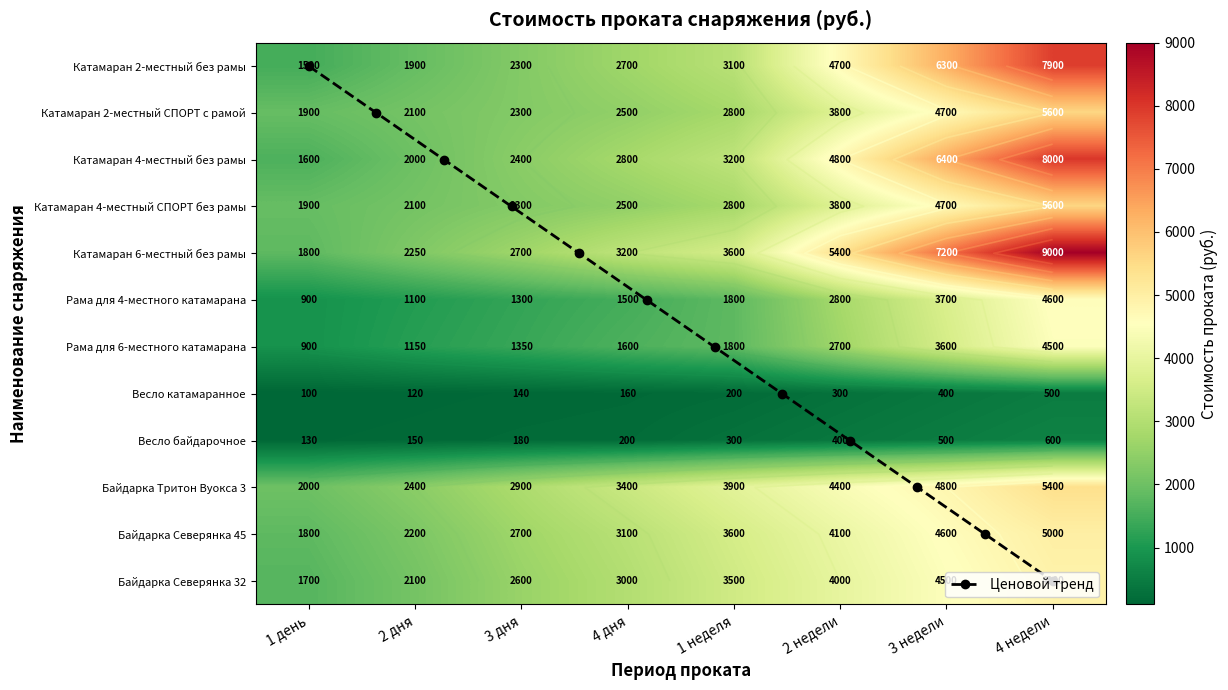

What is the maximum value for Катамаран 6-местный без рамы?

9000